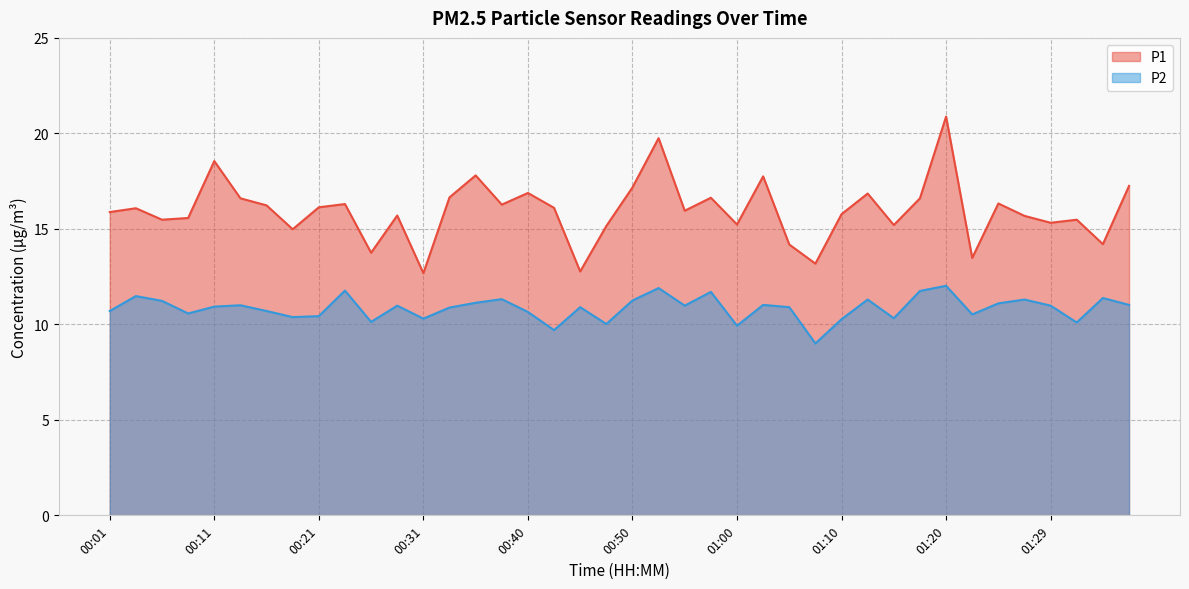

What is the difference between the maximum and second lowest values in the P2 series?

2.3